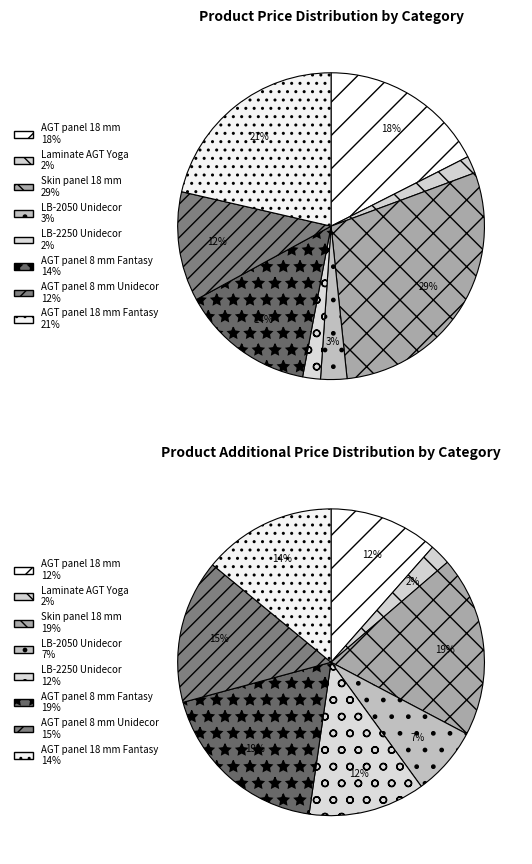

Does AGT panel 18 mm represent more than half of the total?

No